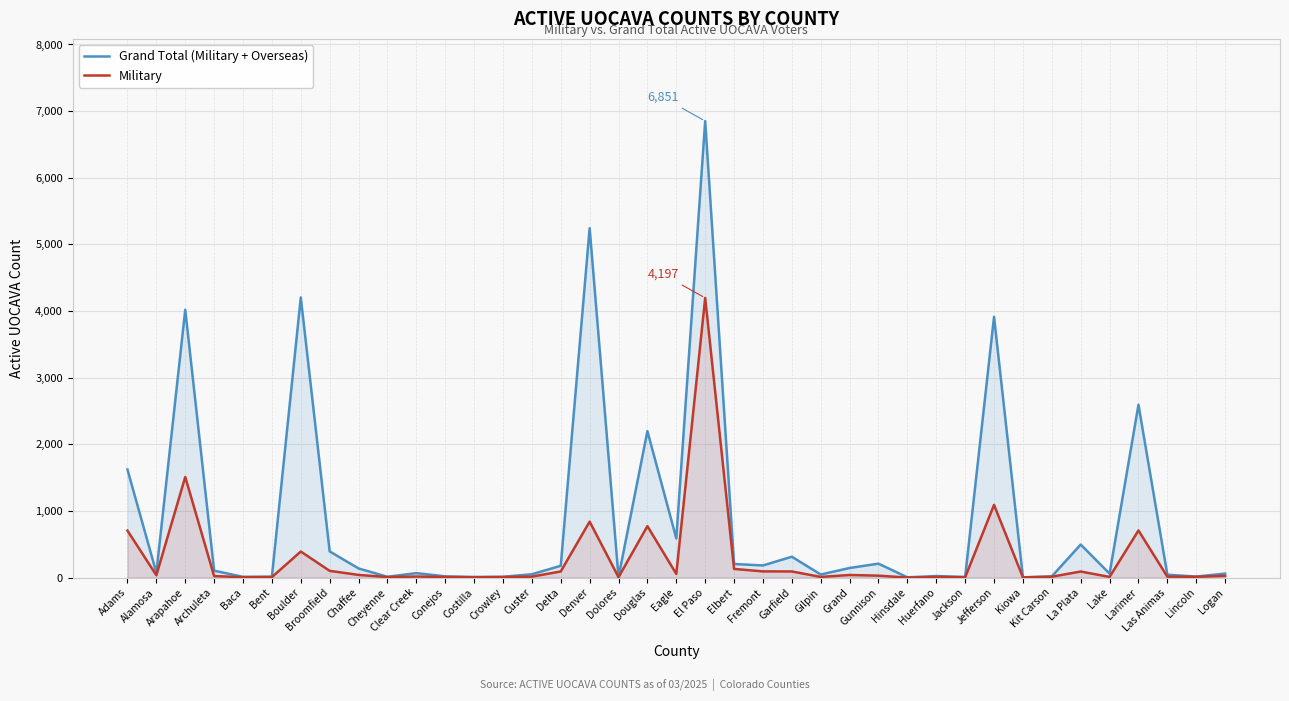

How many interior local valleys does the Grand Total (Military + Overseas) series have?

13